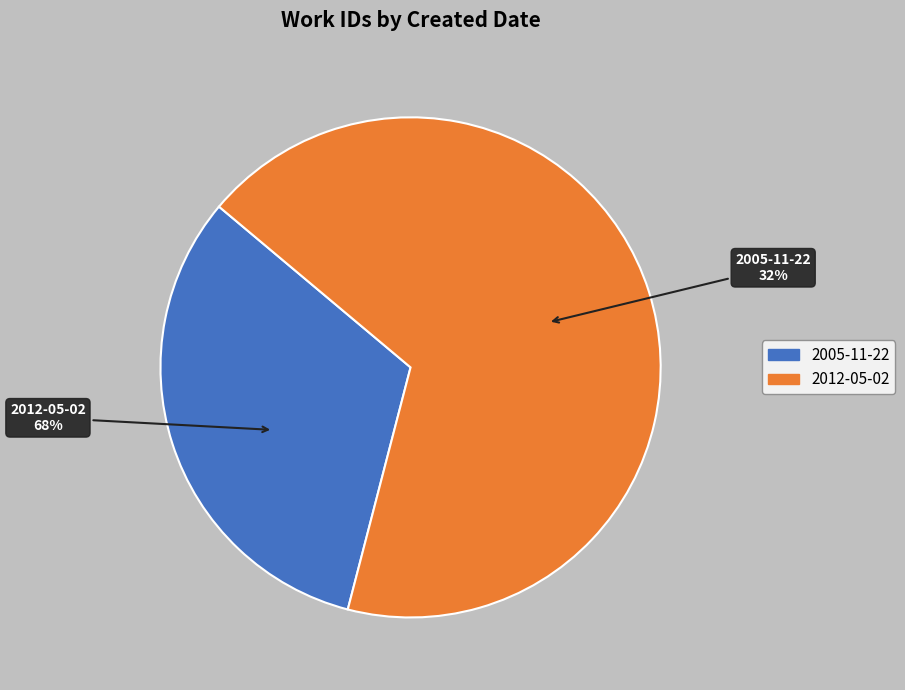

Rank the categories by value from highest to lowest.

2012-05-02, 2005-11-22